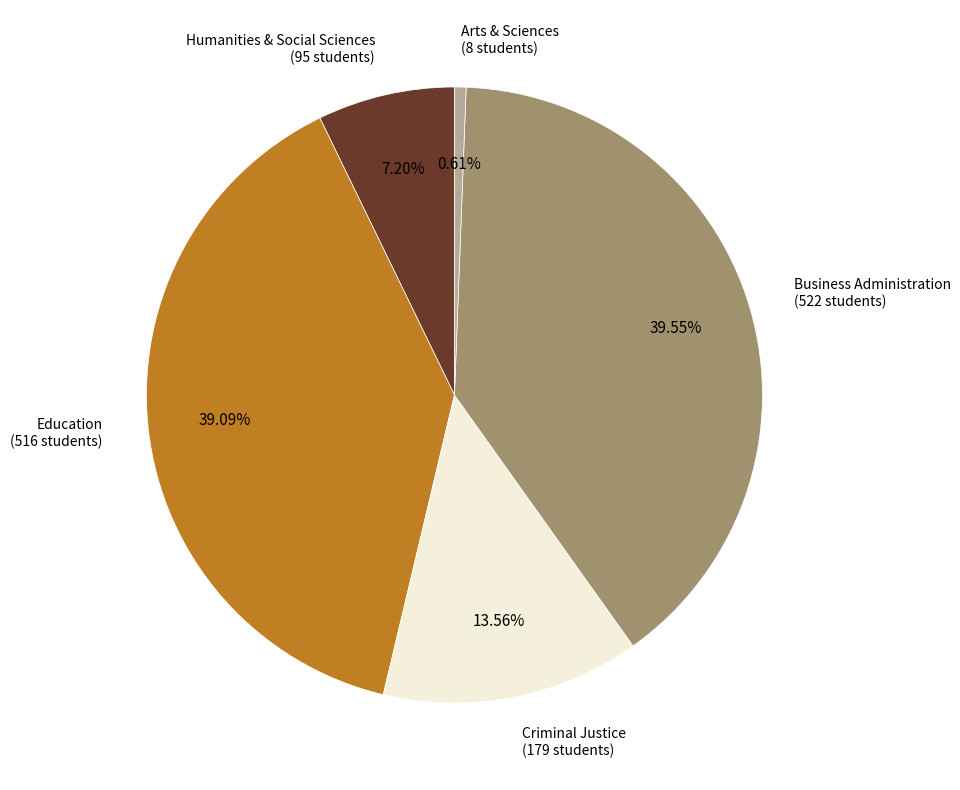

Is there a majority slice in this chart?

No